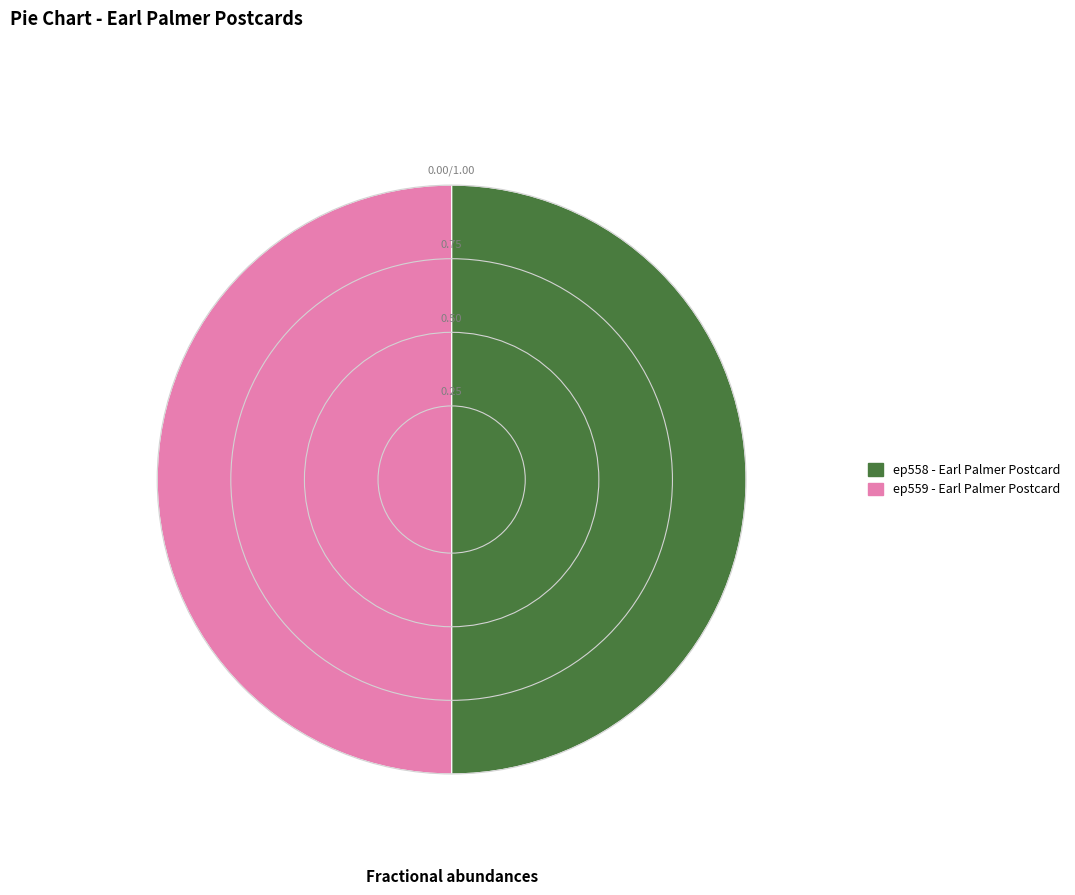

Approximately how many times larger is the value at ep558 - Earl Palmer Postcard compared to ep559 - Earl Palmer Postcard?

1.0